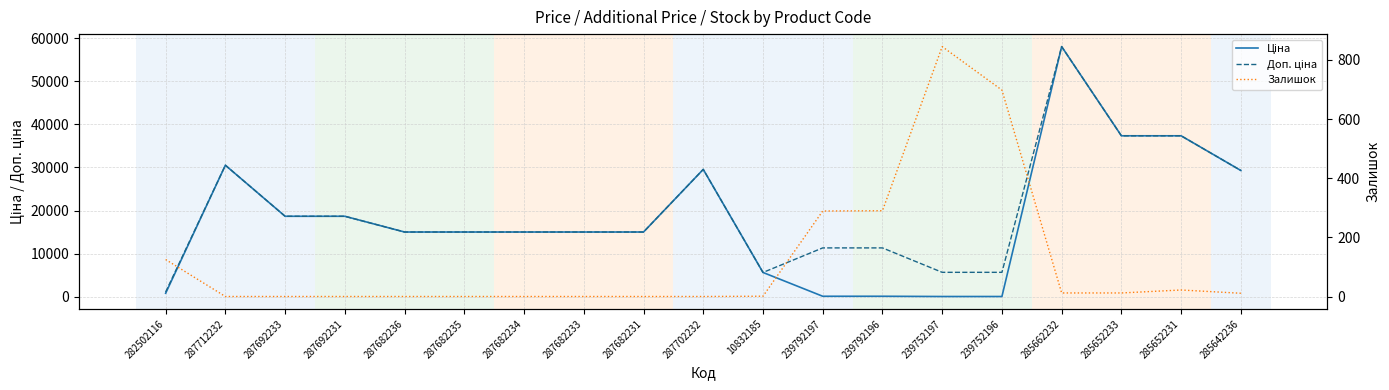

Which series has the largest range (max minus min)?

Ціна